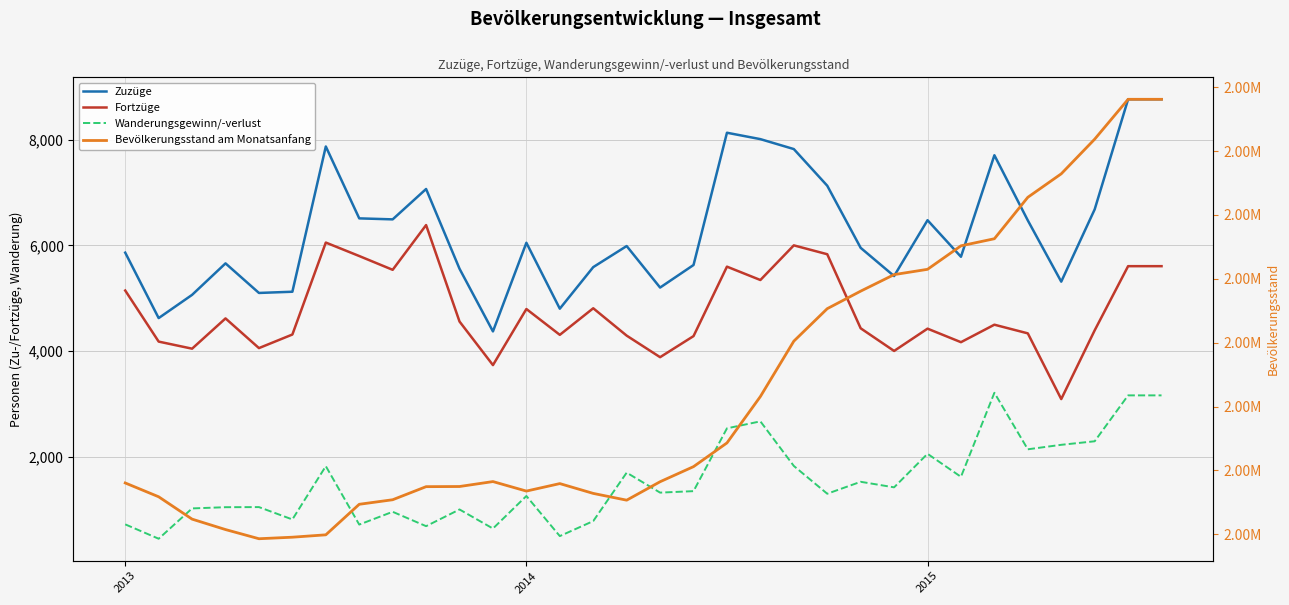

What is the value of the Fortzüge point at the 5th from the left?

4054